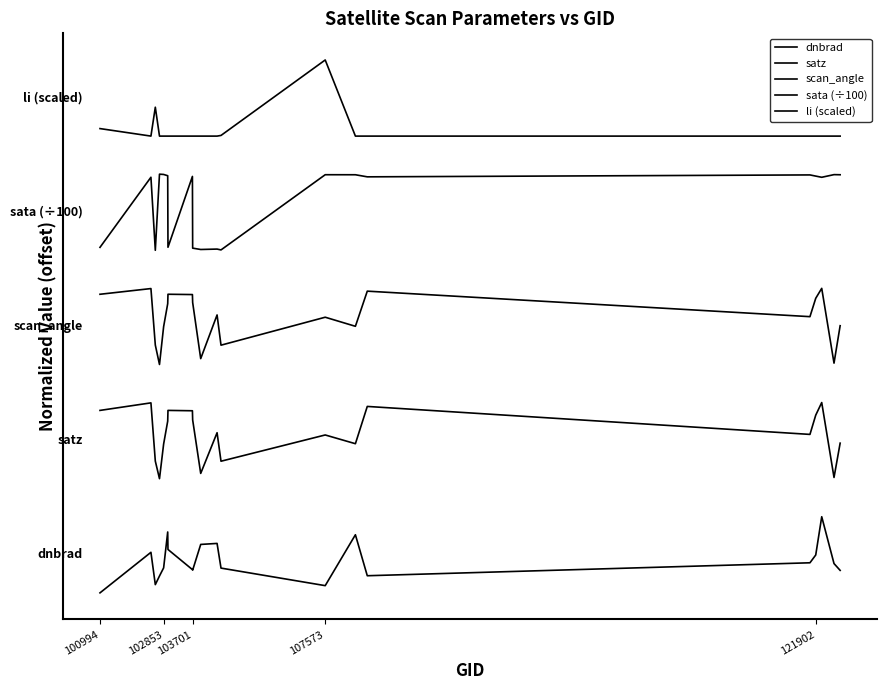

Where is the first local maximum for dnbrad?

102853